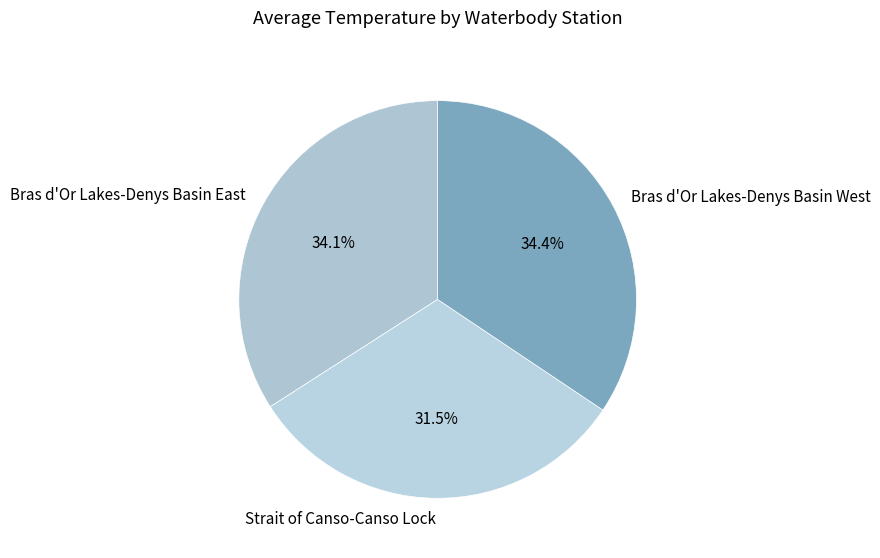

What is the ratio of the value at Strait of Canso-Canso Lock to the value at Bras d'Or Lakes-Denys Basin West?

0.9